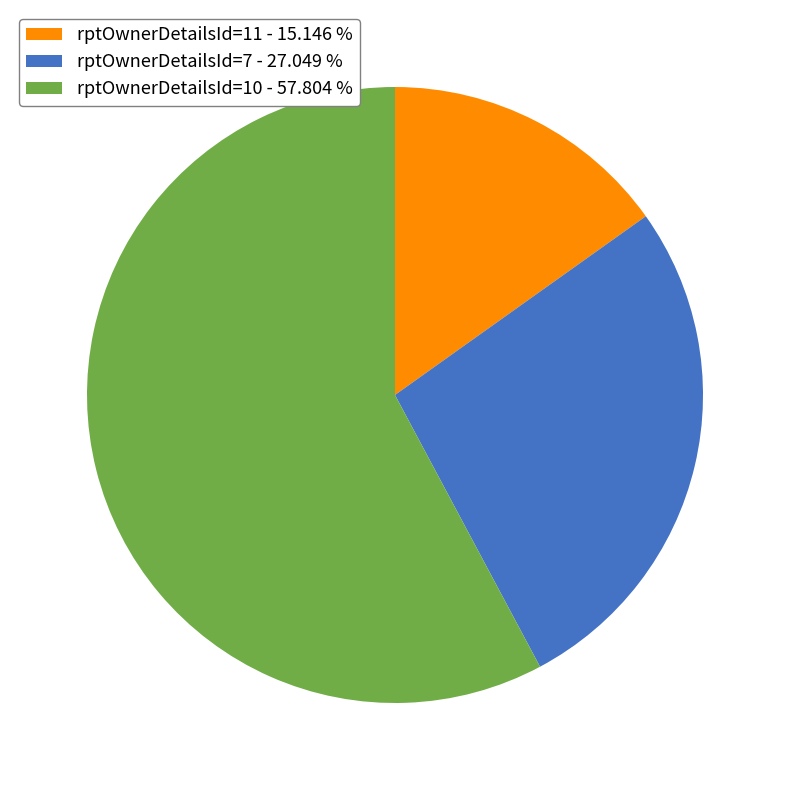

Does rptOwnerDetailsId=10 - 57.804 % account for over 50% of the chart?

Yes